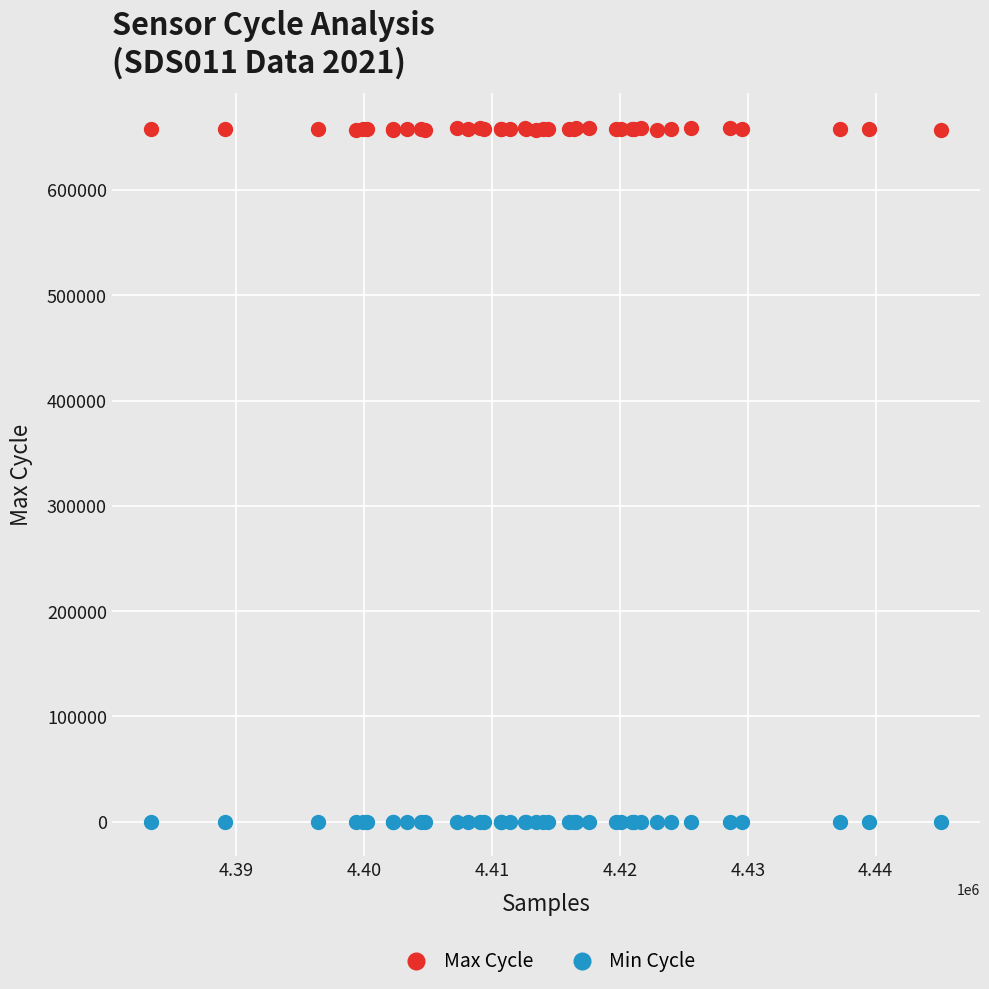

Which series reaches the maximum Y coordinate?

Max Cycle